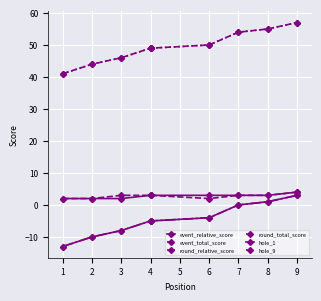

At which label does round_total_score first exceed 49?

6